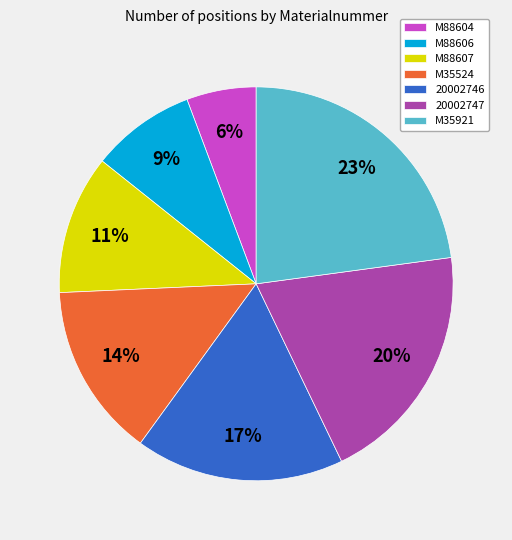

To the nearest percent, what portion does M35921 represent?

23%